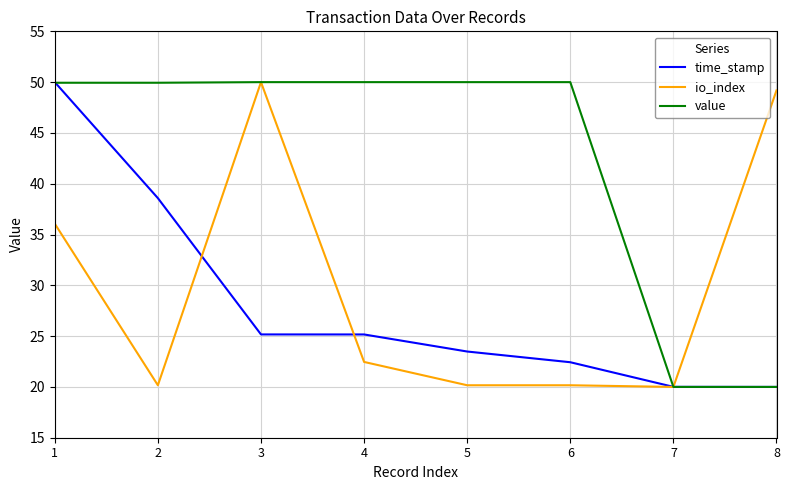

True or false: io_index has more than 2 interior local peaks.

False